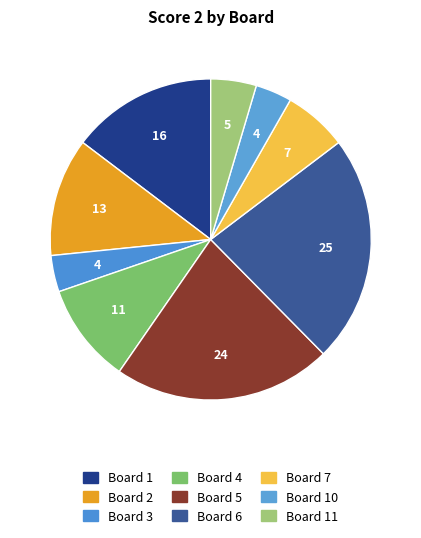

How many segments does this pie chart have?

9